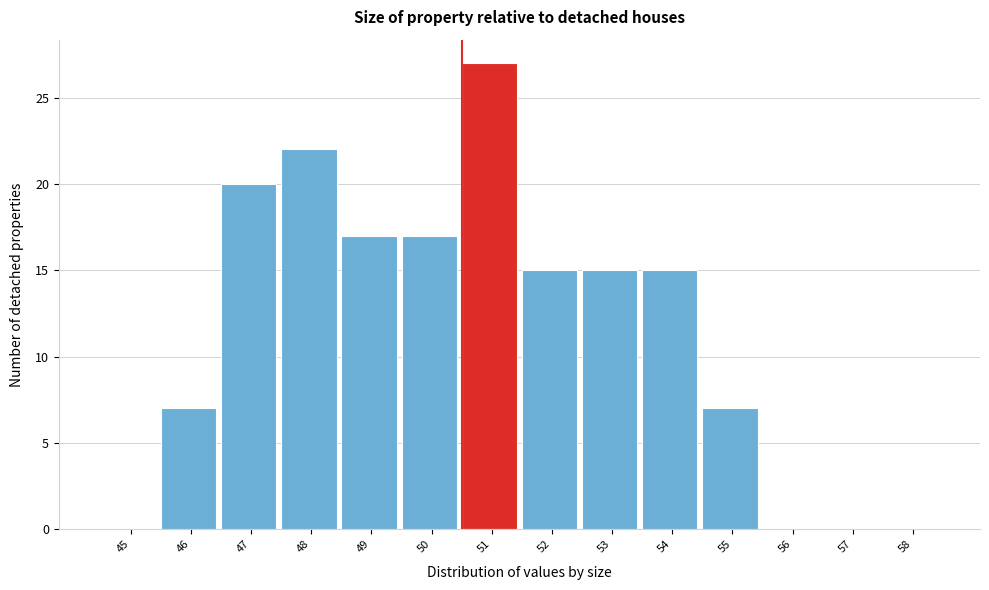

Reading left to right, extract all data points from this chart.

45=0	46=7	47=20	48=22	49=17	50=17	51=27	52=15	53=15	54=15	55=7	56=0	57=0	58=0